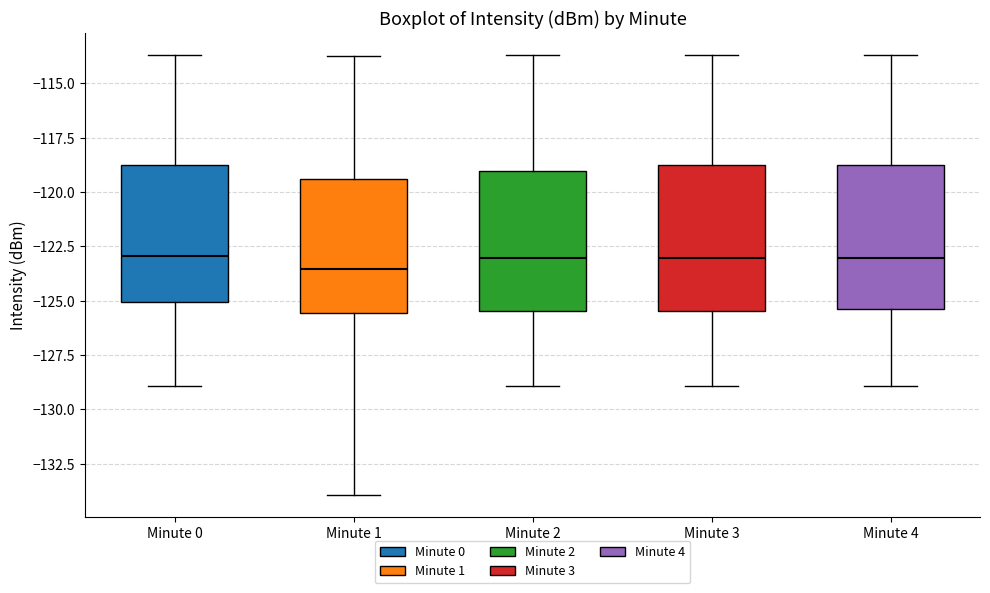

Reading left to right, transcribe this box plot: for each box, give where its median line is, the range the box spans, and where its two whiskers end, as read against the y-axis. The values are not printed on the chart, so give them approximately, as read against the axis.

Minute 0: median -123.0, box -125.0 to -118.5, whiskers -129.0 to -113.5
Minute 1: median -123.5, box -125.5 to -119.5, whiskers -134.0 to -114.0
Minute 2: median -123.0, box -125.5 to -119.0, whiskers -129.0 to -113.5
Minute 3: median -123.0, box -125.5 to -118.5, whiskers -129.0 to -113.5
Minute 4: median -123.0, box -125.5 to -118.5, whiskers -129.0 to -113.5